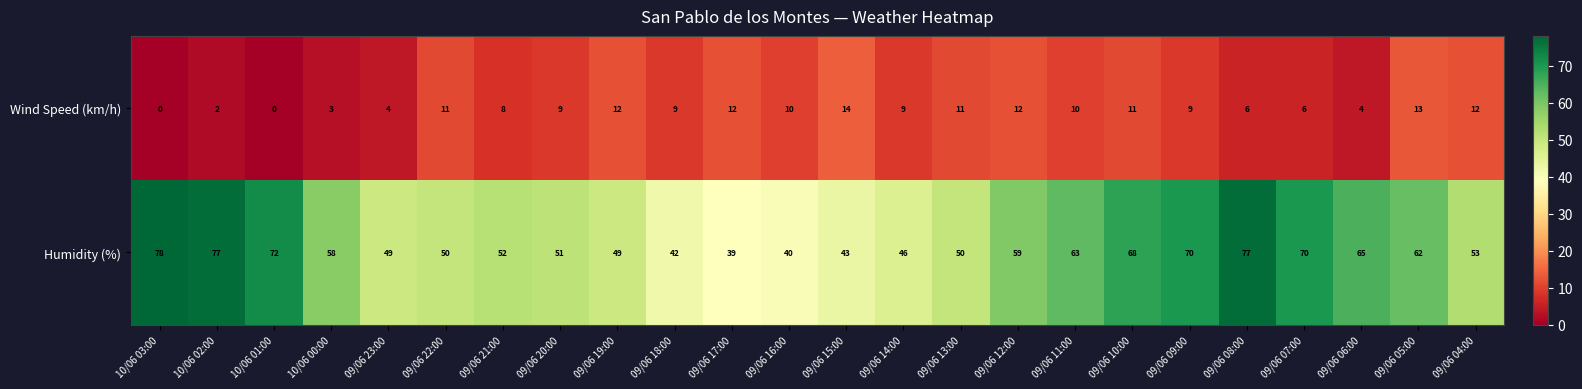

Count the number of categories in the chart.

24